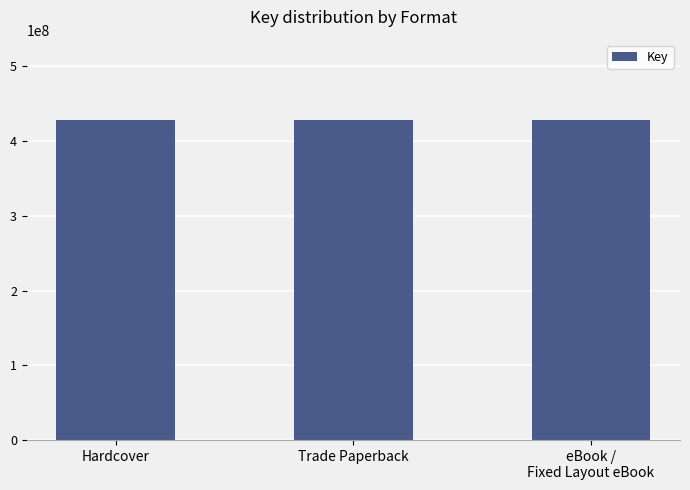

How many distinct data groups are displayed?

1